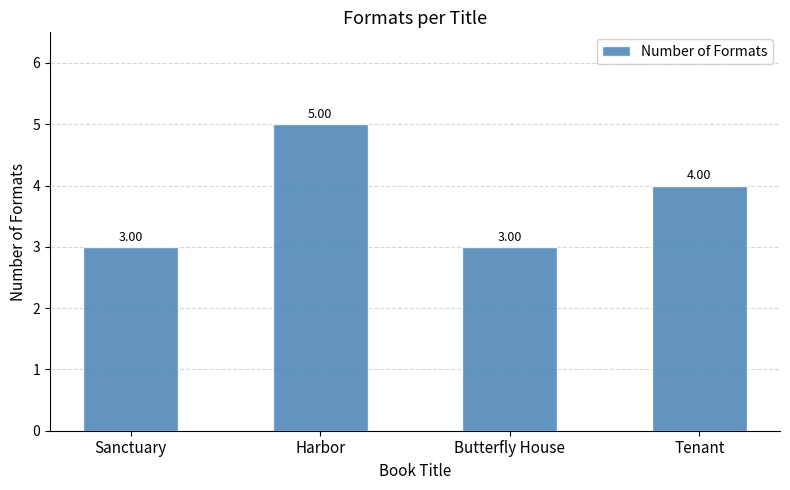

Count the number of categories in the chart.

4